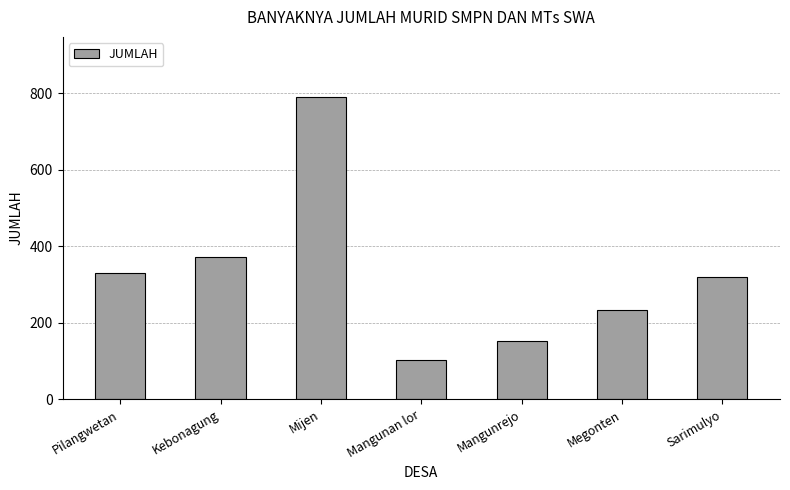

List the labels in order of value, smallest first.

Mangunan lor, Mangunrejo, Megonten, Sarimulyo, Pilangwetan, Kebonagung, Mijen